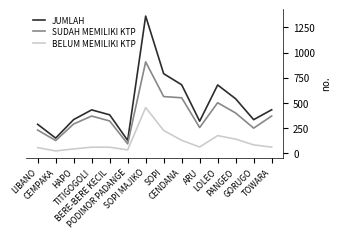

Which series has the largest range (max minus min)?

JUMLAH